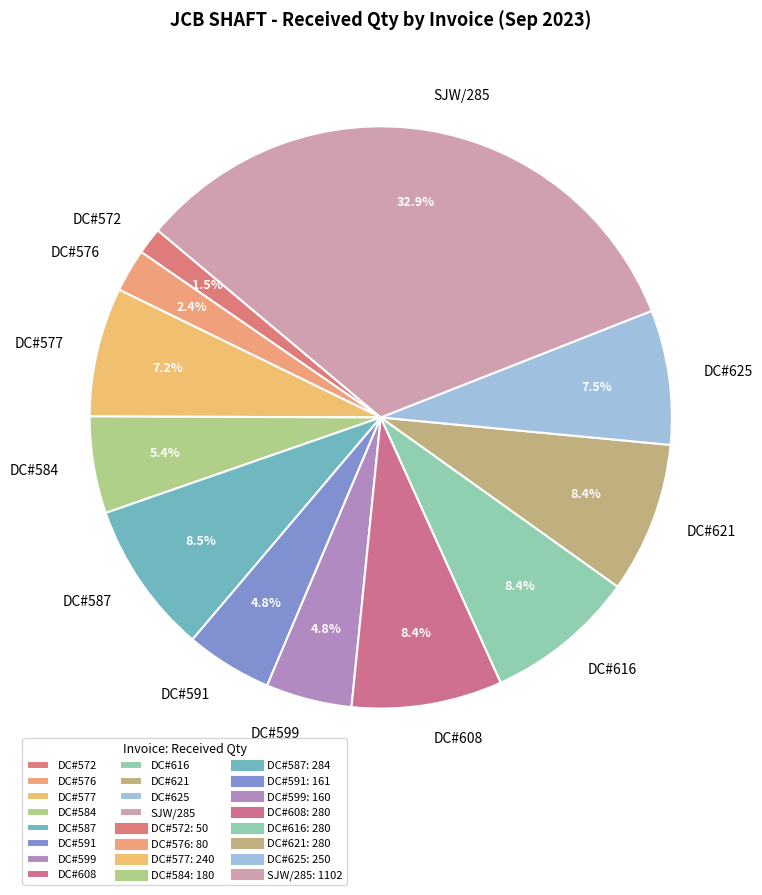

Is there a majority slice in this chart?

No